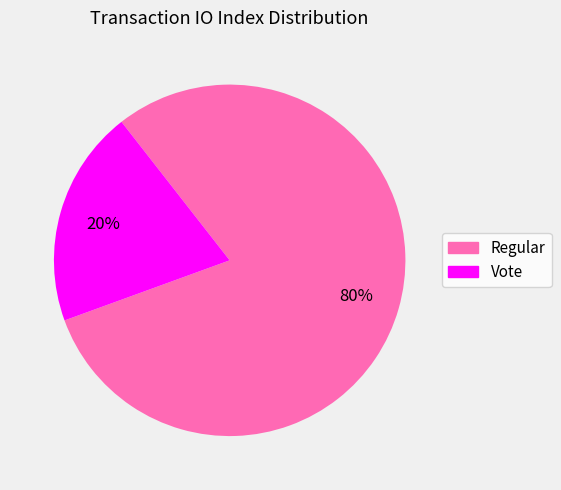

Which category has the smallest portion of the pie?

Vote